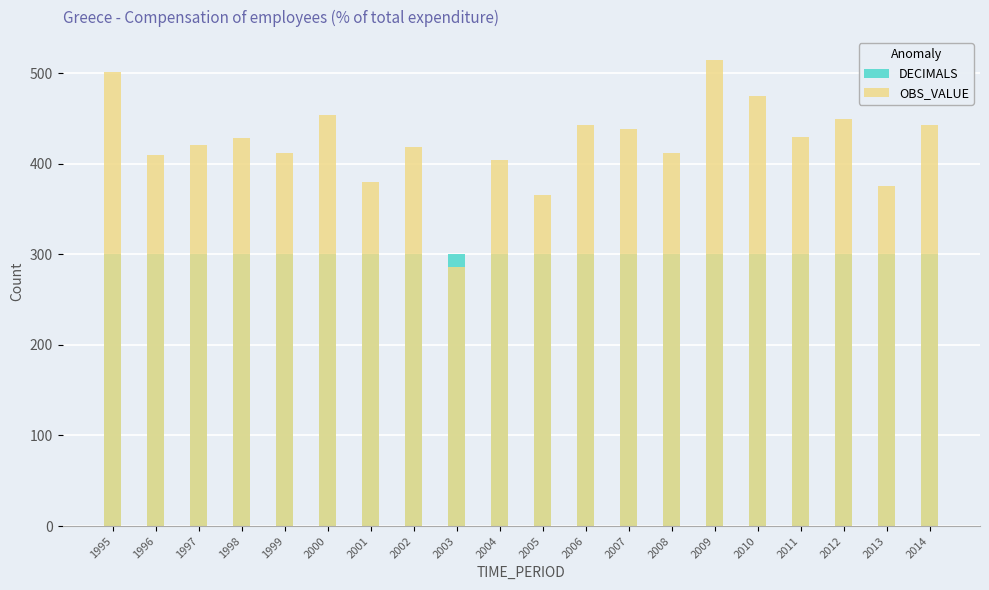

What is the difference between the highest and lowest values at 2006?

142.4